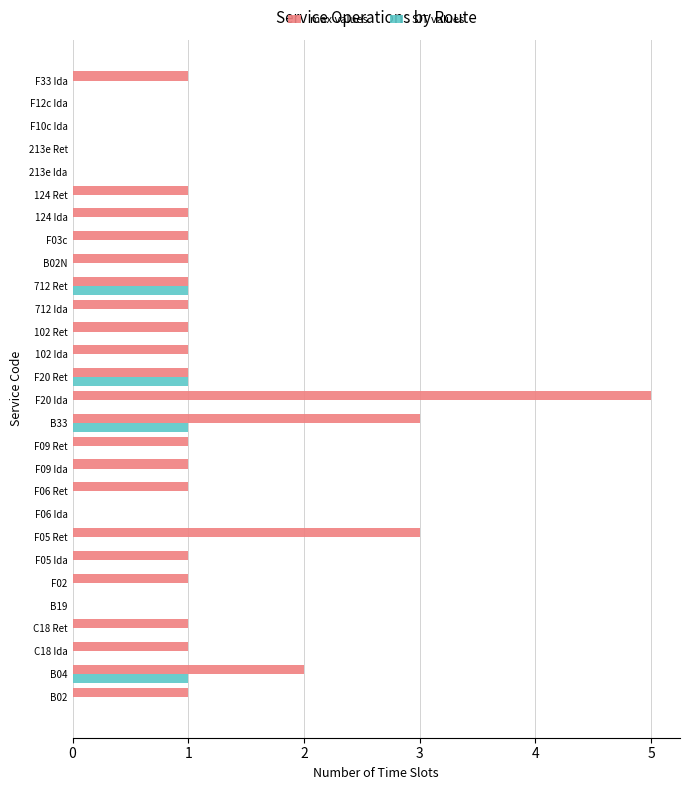

What is the sum of all max values values?

31